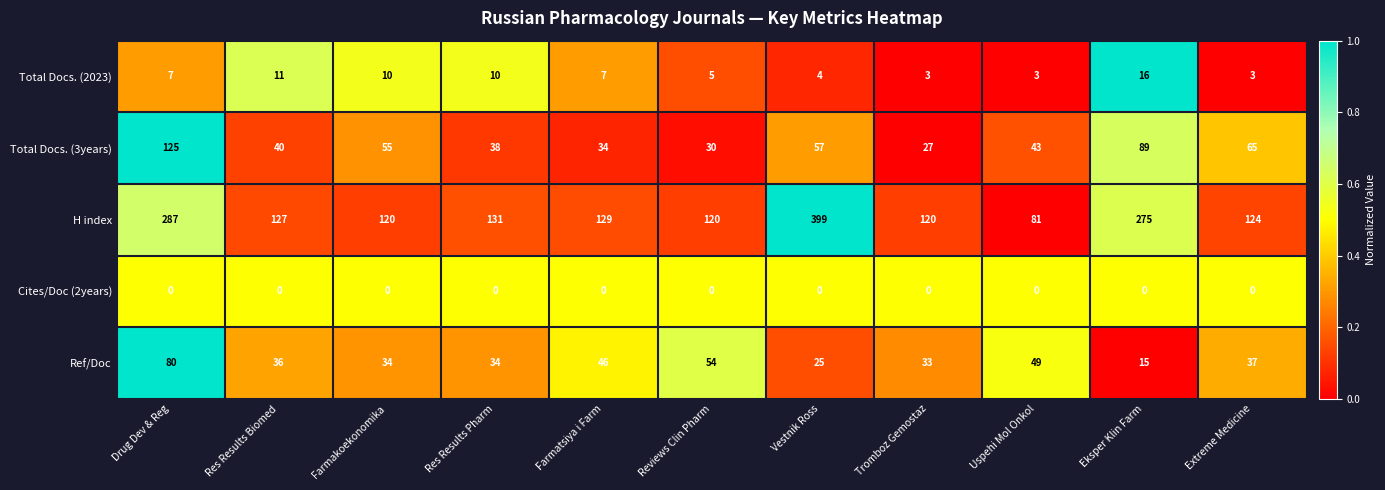

What is the difference between the Total Docs. (2023) values at Farmakoekonomika and Tromboz Gemostaz?

7